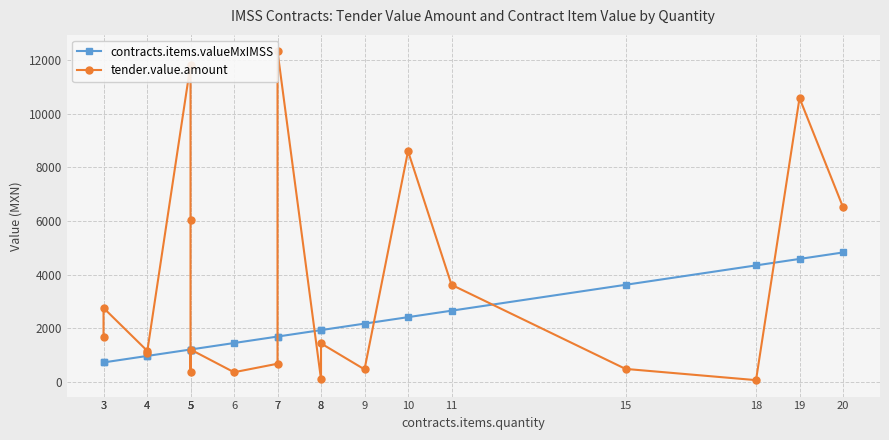

The value of contracts.items.valueMxIMSS at 8 is 1928.7. True or false?

True